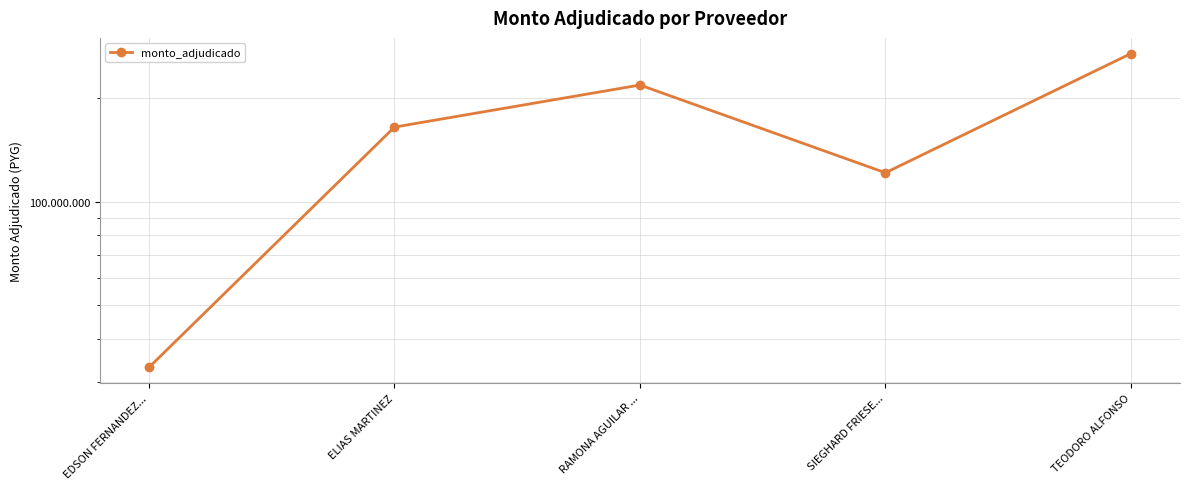

List the labels in order of value, largest first.

TEODORO ALFONSO, RAMONA AGUILAR ..., ELIAS MARTINEZ, SIEGHARD FRIESE..., EDSON FERNANDEZ...